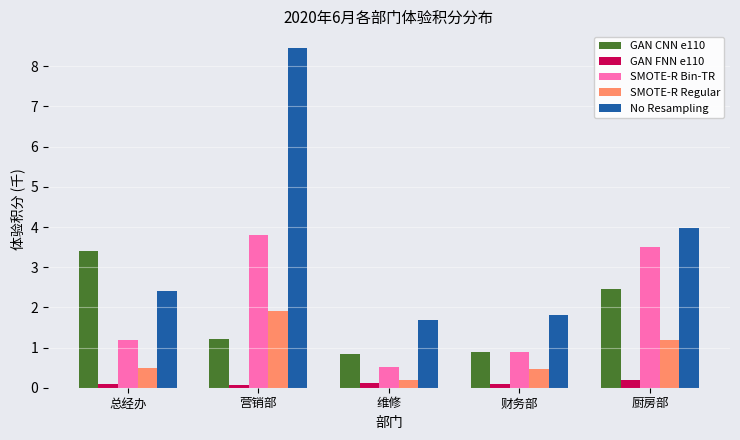

What is the value of the No Resampling bar at the 4th from the left?

1.8